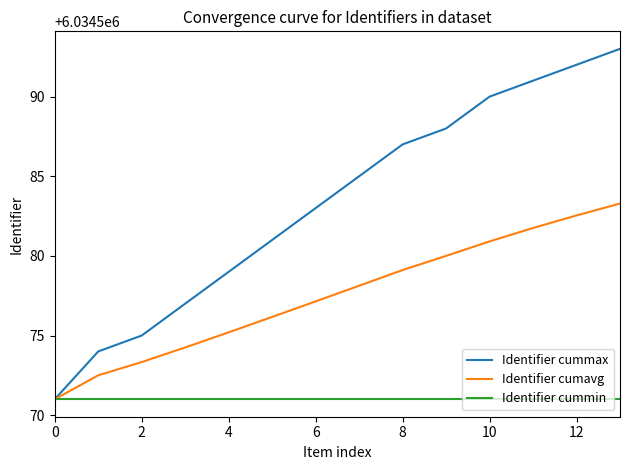

Which series has the largest total across all categories?

Identifier cummax